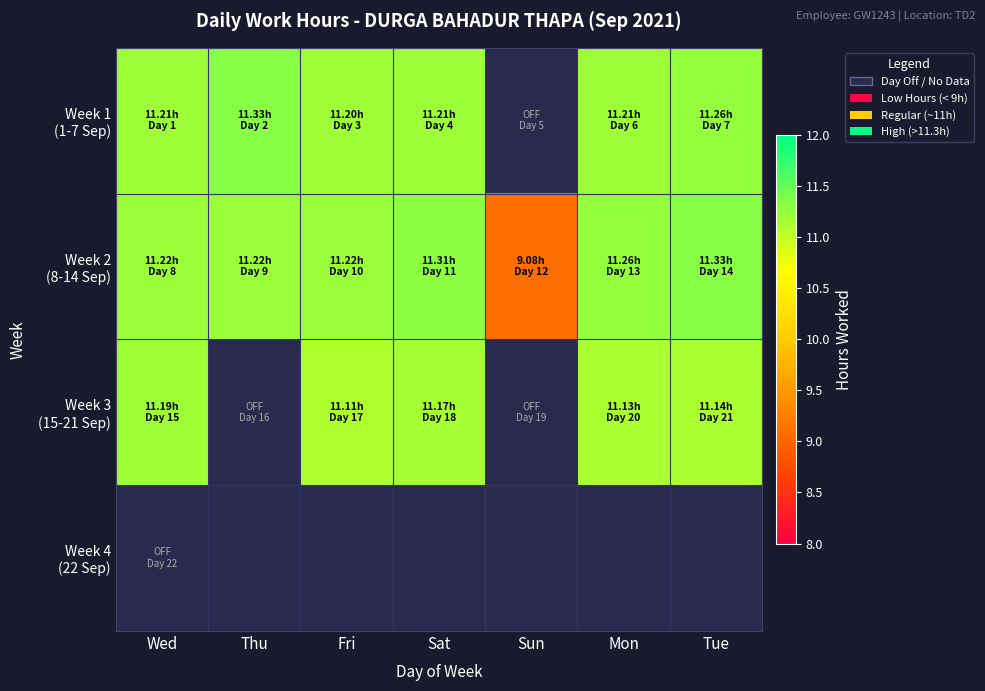

The Week 2 (8-14 Sep) series shows 11.2 at Wed. True or false?

True